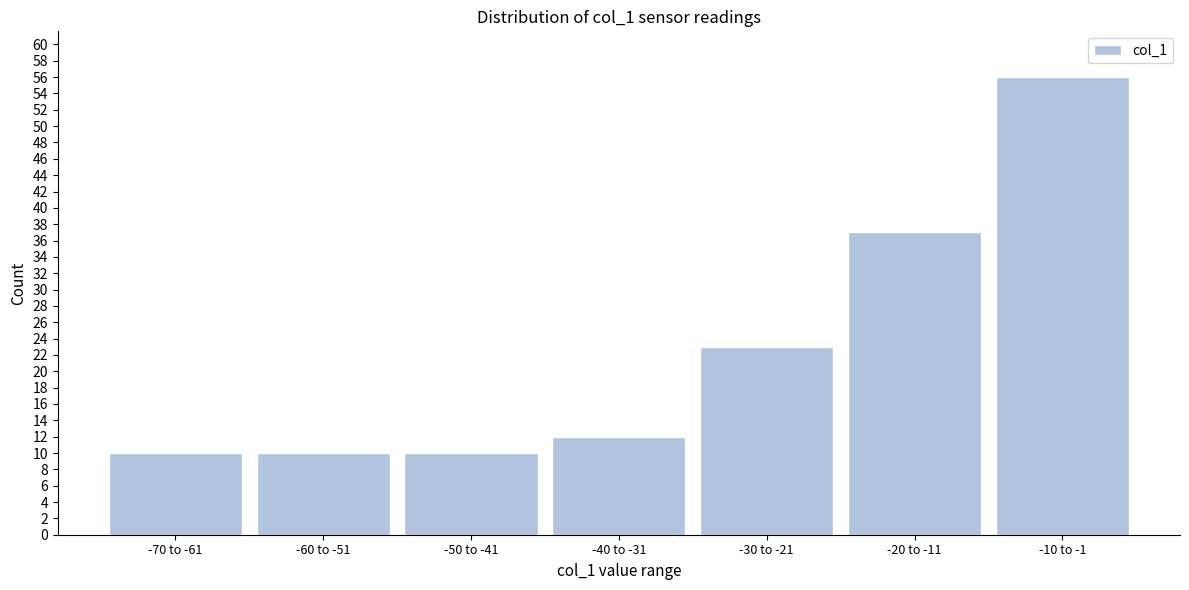

Reading left to right, what are all the values shown in this chart?

10	10	10	12	23	37	56